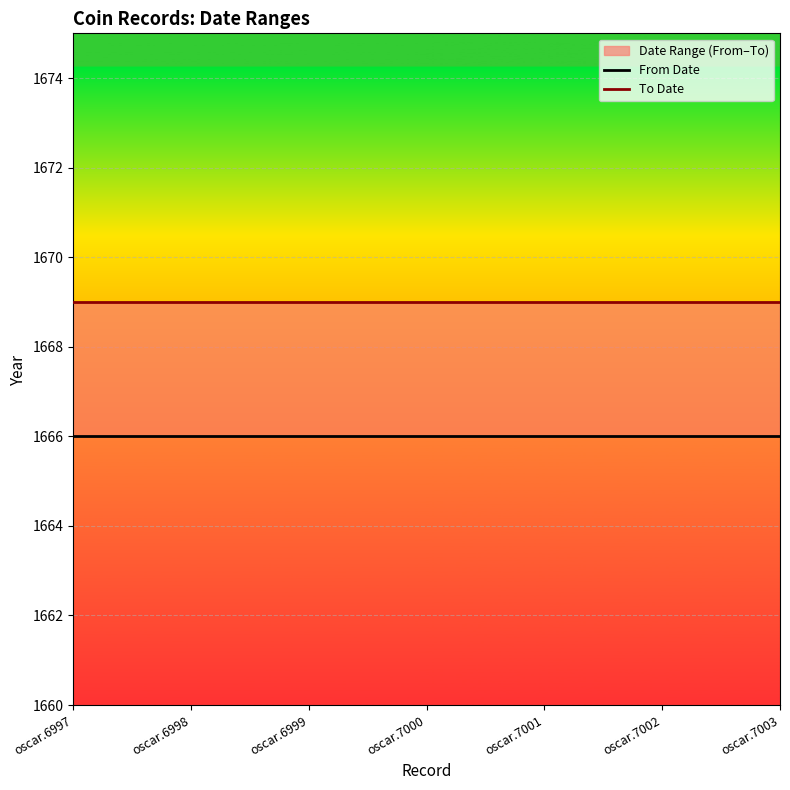

What is the sum of all From Date values?

11662